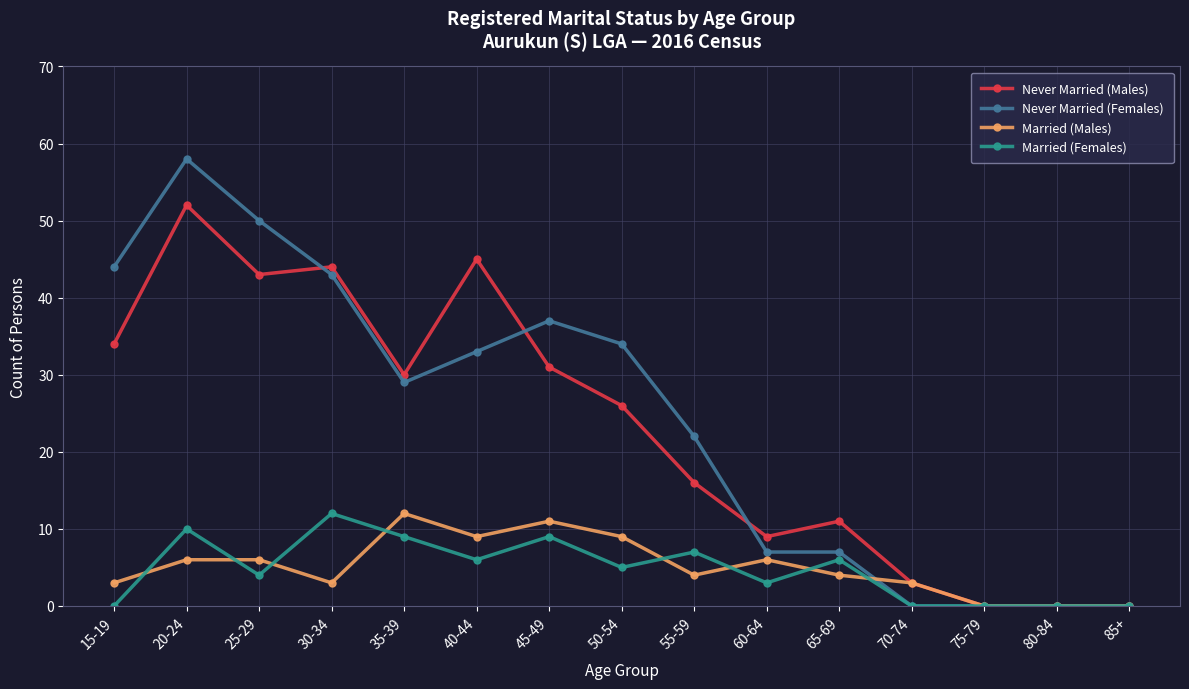

Where is the first local maximum for Never Married (Males)?

20-24